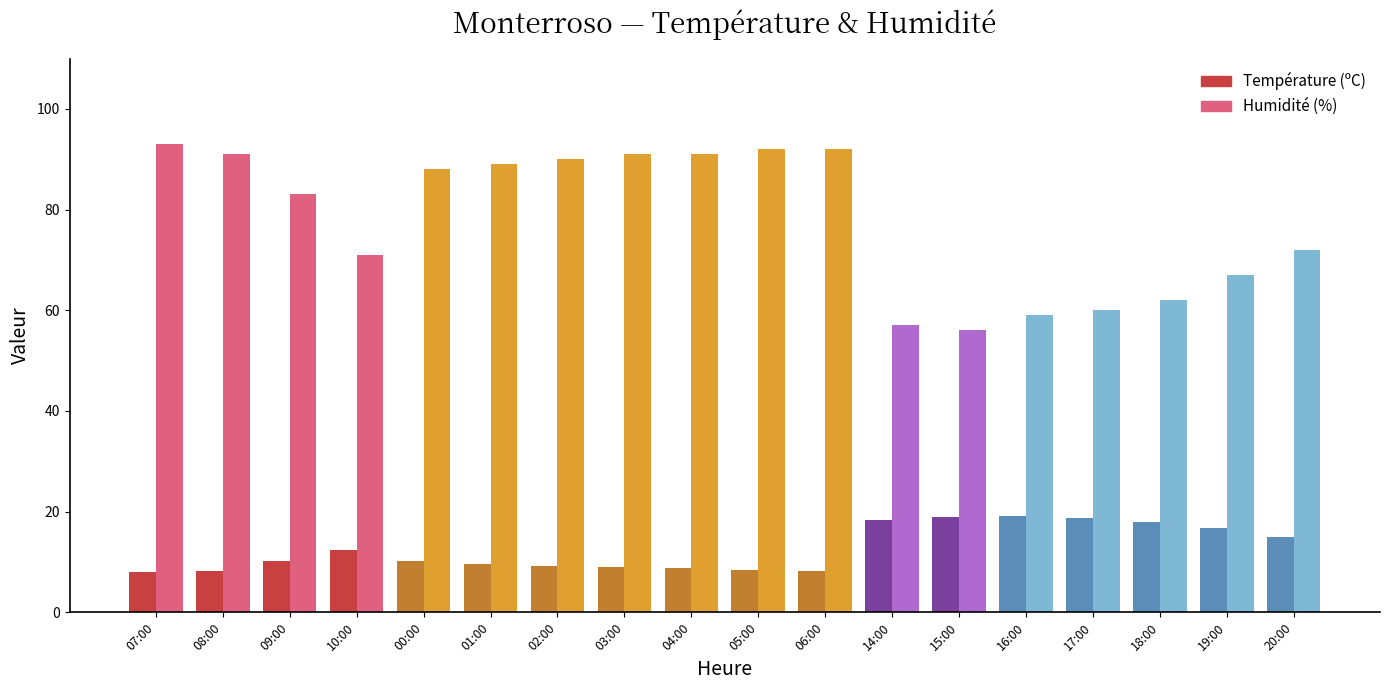

What is the difference between the maximum and second lowest values in the Humidité (%) series?

36.0